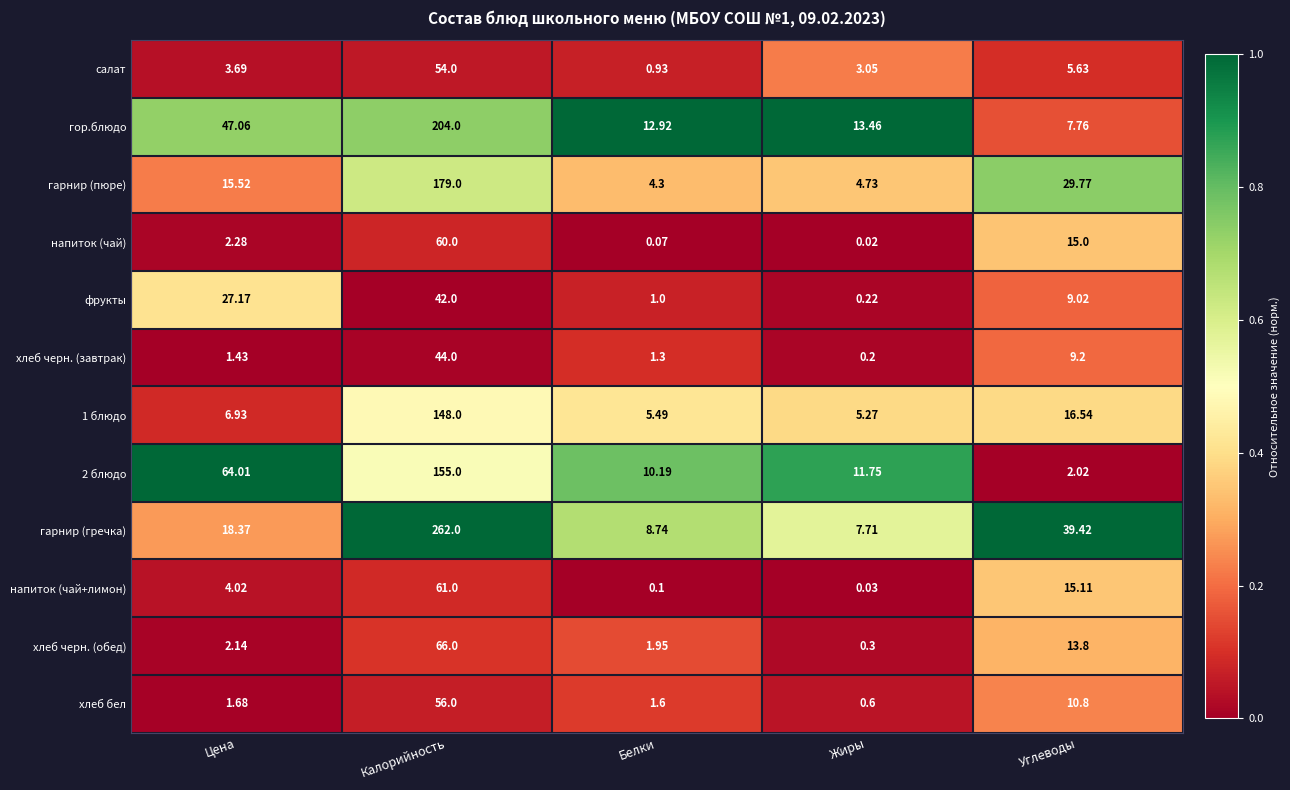

Where does the хлеб черн. (завтрак) series first go above 1?

Цена